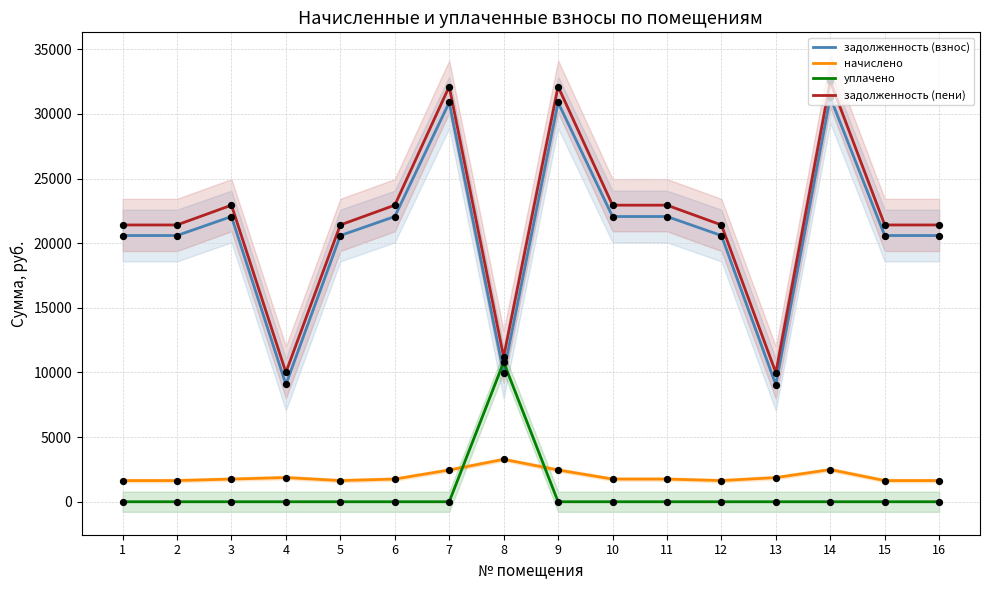

At how many categories does at least one series exceed 1757?

16